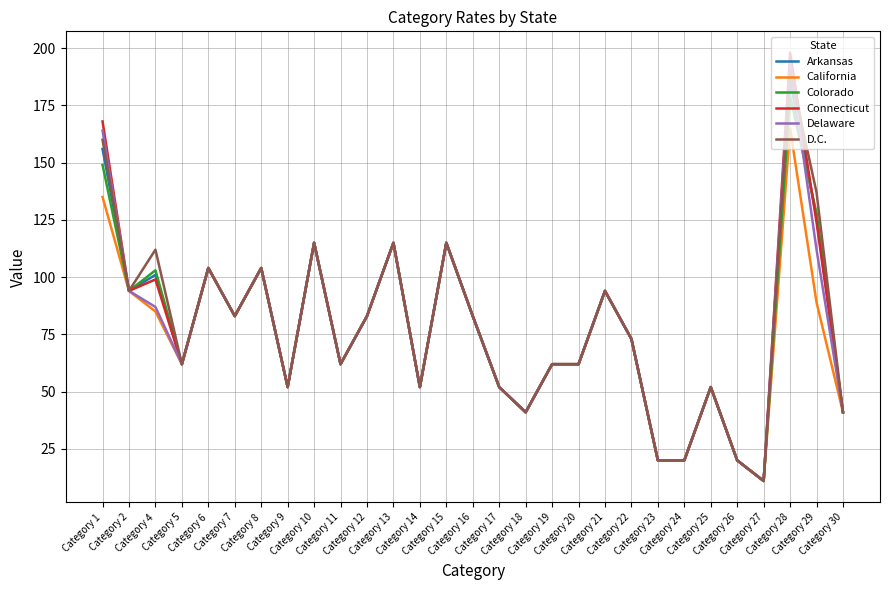

Reading left to right, transcribe all the data shown in this chart.

Arkansas: 156	94	101	62	104	83	104	52	115	62	83	115	52	115	83	52	41	62	62	94	73	20	20	52	20	11	186	126	41
California: 135	94	85	62	104	83	104	52	115	62	83	115	52	115	83	52	41	62	62	94	73	20	20	52	20	11	165	89	41
Colorado: 149	94	103	62	104	83	104	52	115	62	83	115	52	115	83	52	41	62	62	94	73	20	20	52	20	11	179	128	41
Connecticut: 168	94	99	62	104	83	104	52	115	62	83	115	52	115	83	52	41	62	62	94	73	20	20	52	20	11	198	124	41
Delaware: 164	94	87	62	104	83	104	52	115	62	83	115	52	115	83	52	41	62	62	94	73	20	20	52	20	11	194	112	41
D.C.: 160	94	112	62	104	83	104	52	115	62	83	115	52	115	83	52	41	62	62	94	73	20	20	52	20	11	190	137	41